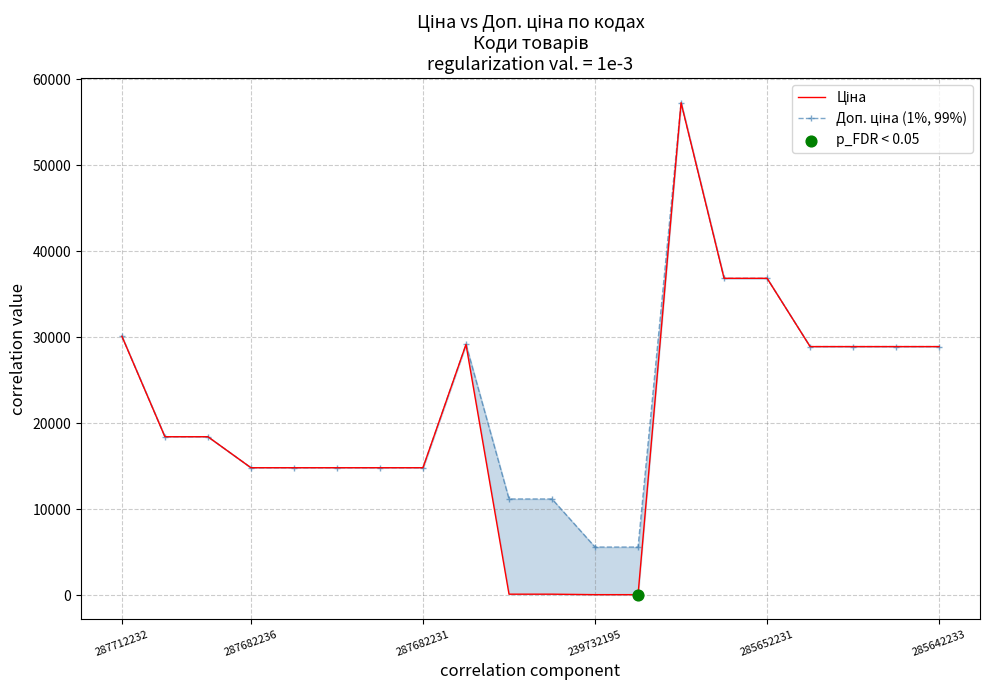

At how many categories does at least one series exceed 43100?

1